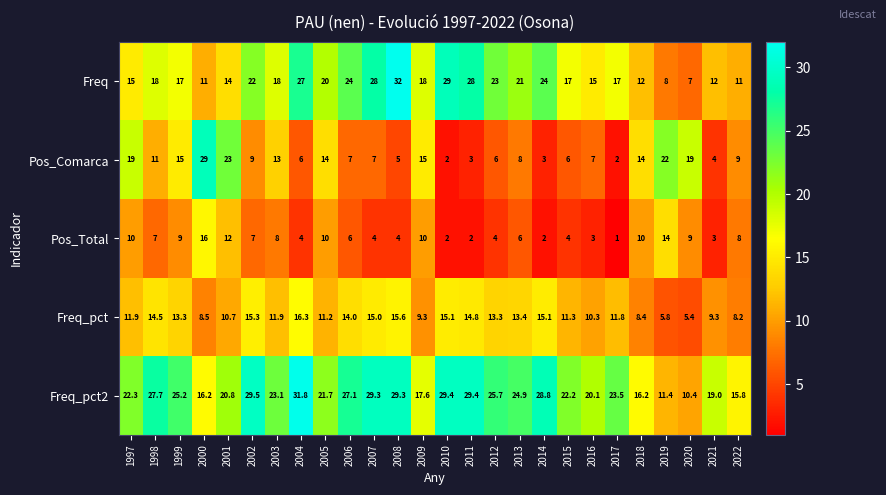

At which category is the sum across all series the highest?

2008